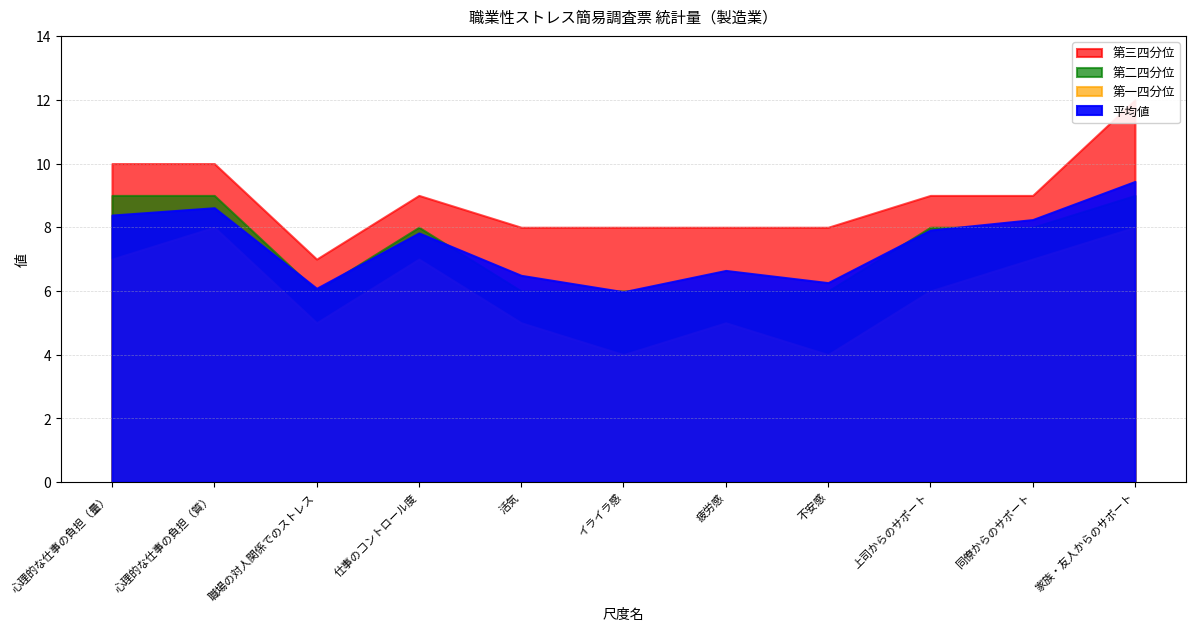

At 家族・友人からのサポート, list the series in order from largest to smallest.

第三四分位, 平均値, 第二四分位, 第一四分位